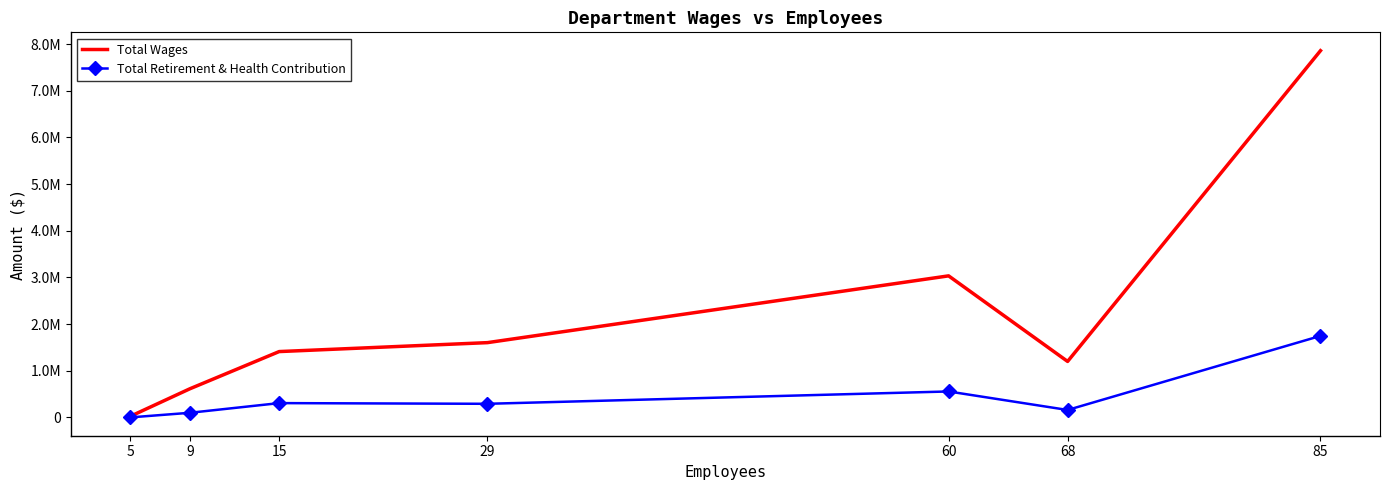

Where is the first local maximum for Total Wages?

60